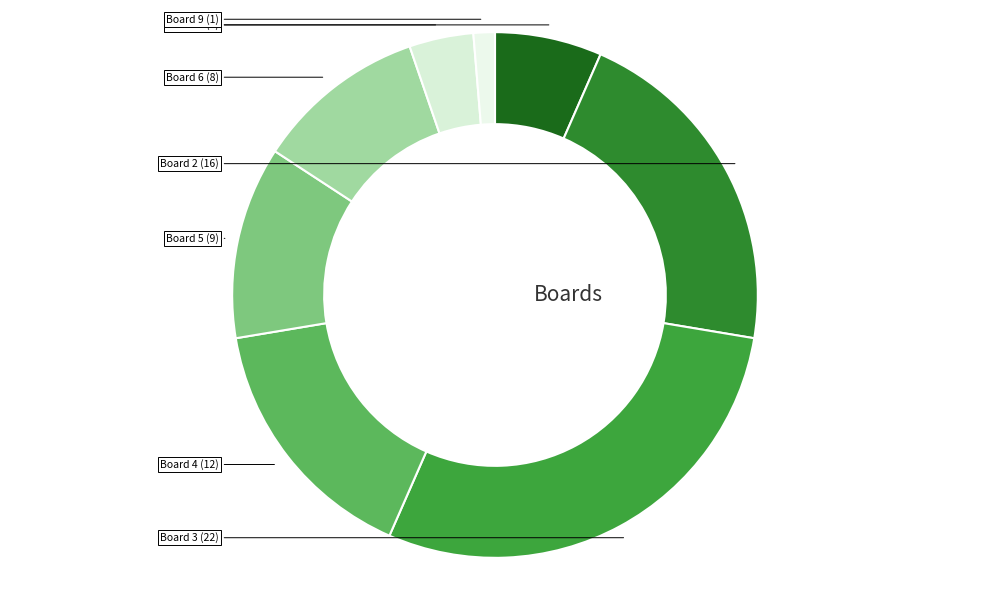

Count the number of slices in the pie.

8